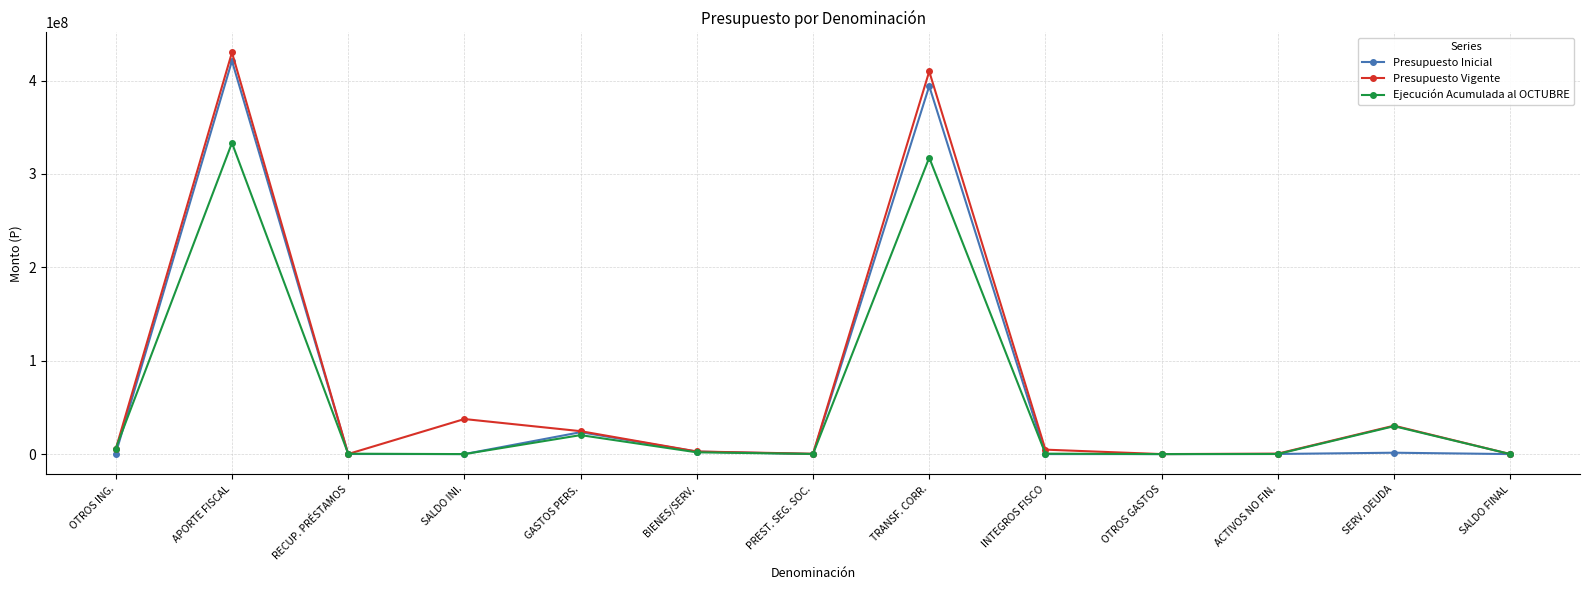

What is the spread (max minus min) of values at GASTOS PERS.?

4233315